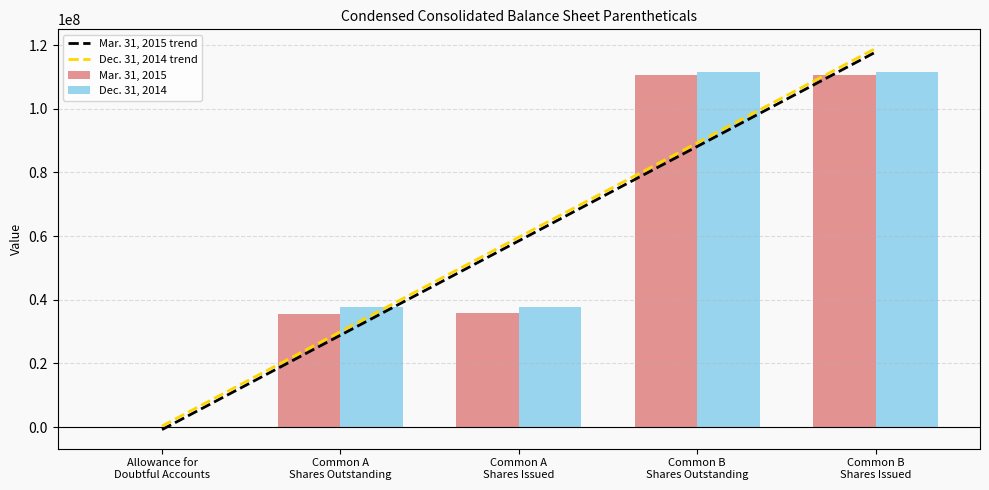

Where is Dec. 31, 2014 trend nearest to the value 59640038?

Common A
Shares Issued